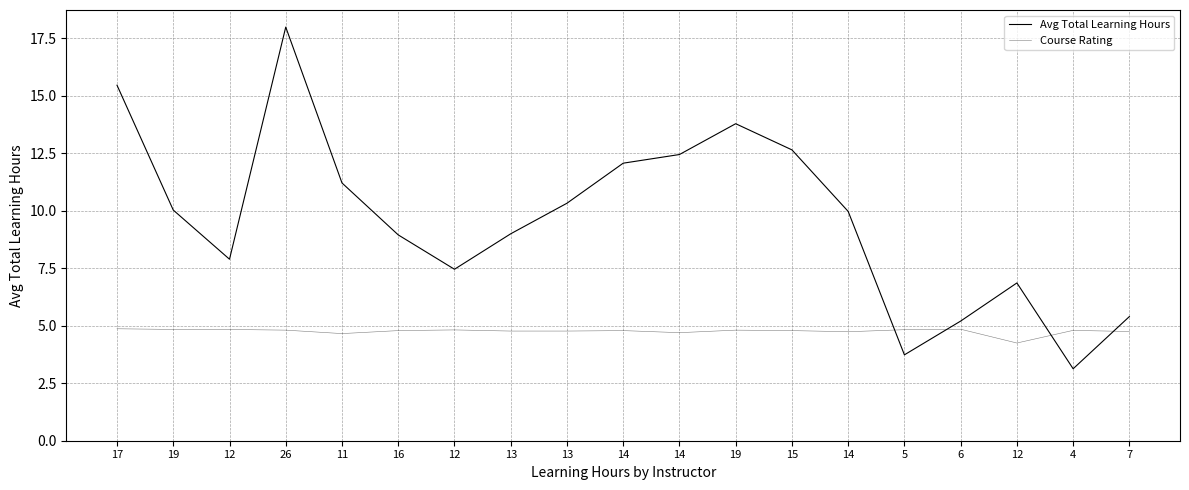

How many lines are shown in the chart?

2